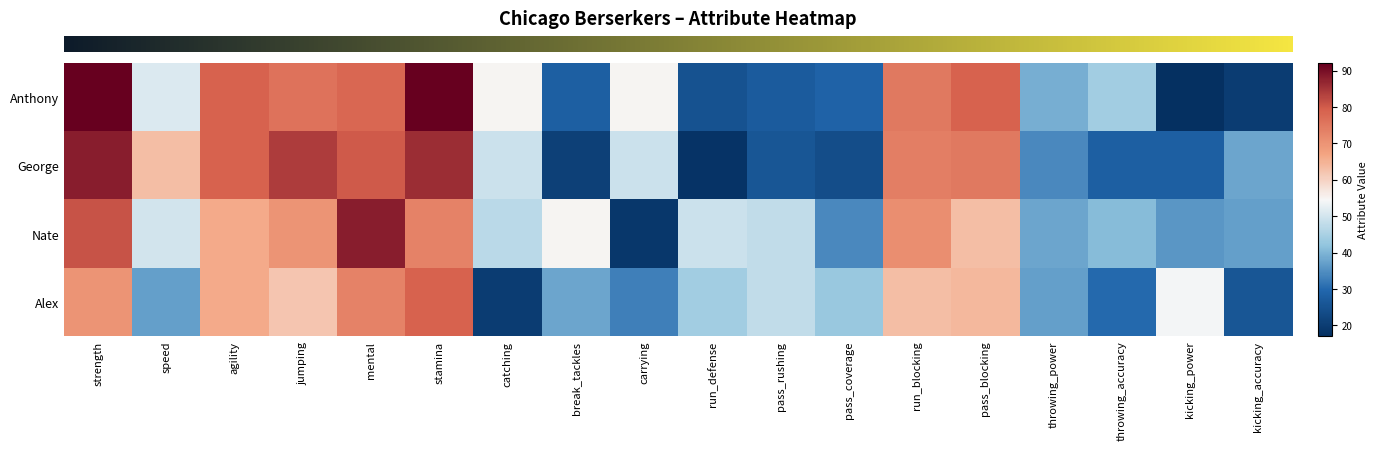

What is the total value across all series at strength?

331